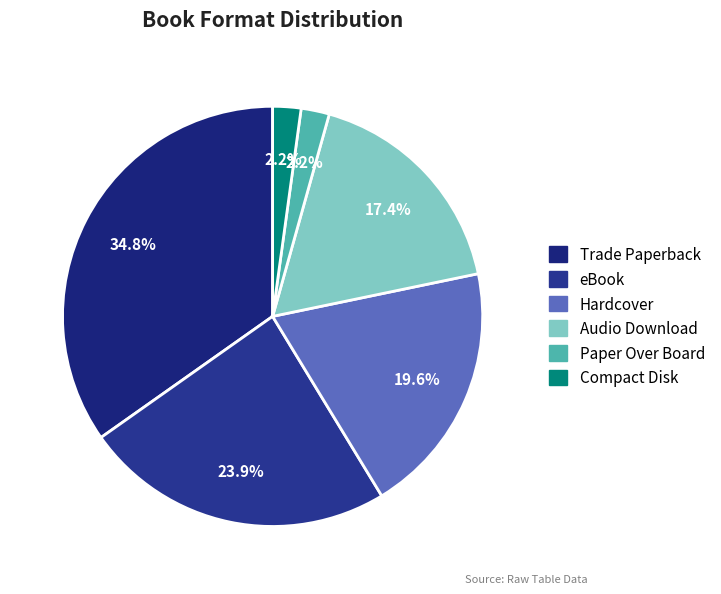

Count the number of slices in the pie.

6